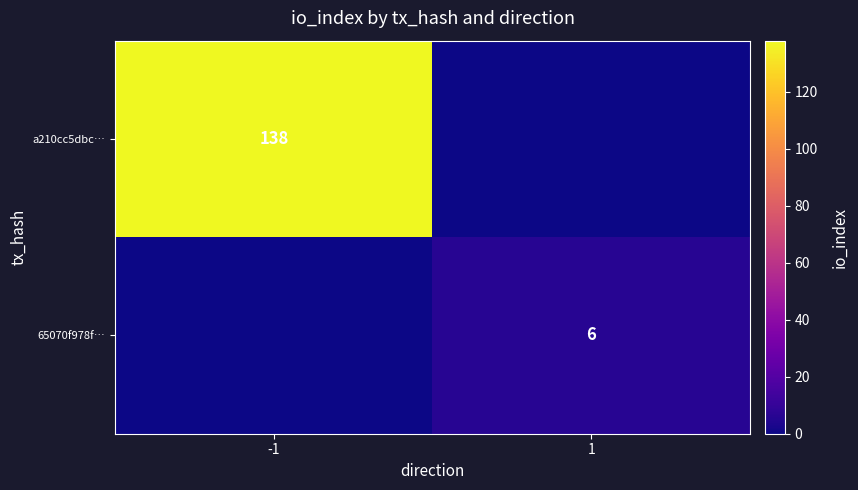

True or false: 65070f978f… has a value of 6 at 1.

True